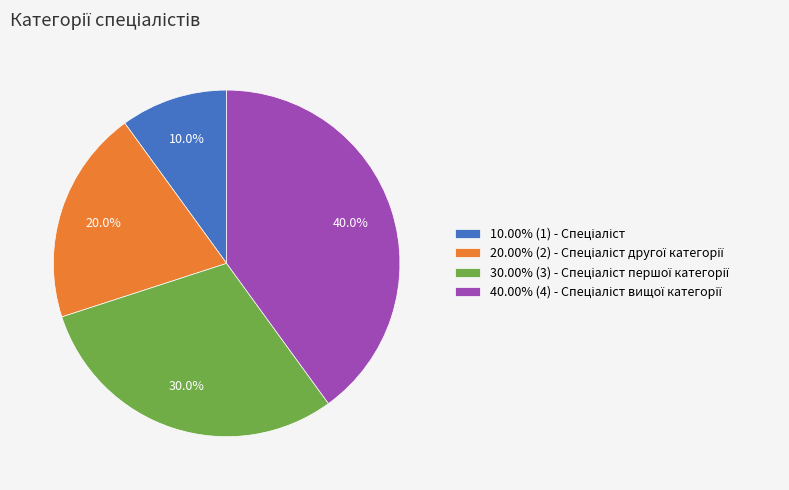

Is there any slice that represents more than half of the pie?

No